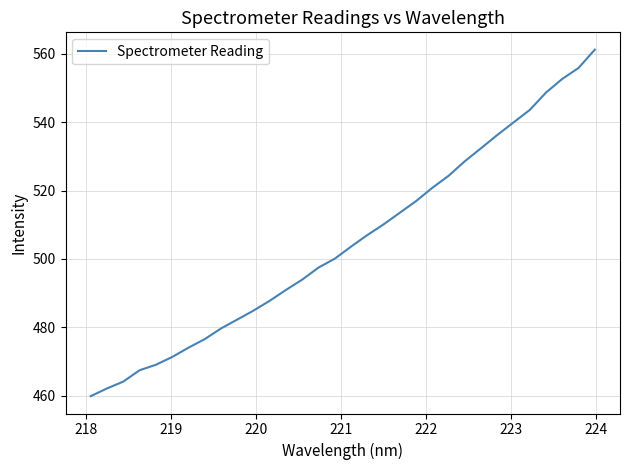

Does the chart display data point markers on the line(s)?

No